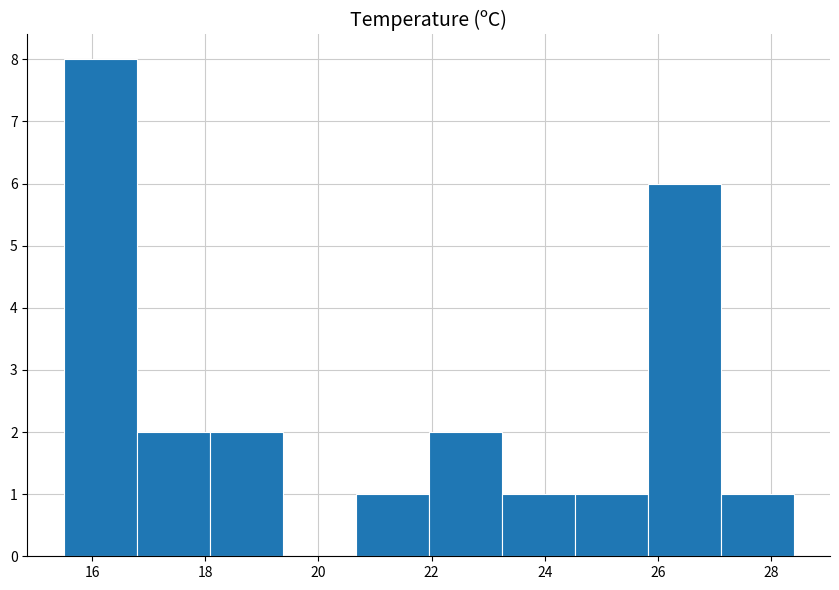

Reading left to right, list every bar in this chart as the range it spans on the x-axis followed by its height. Neither the bar edges nor the heights are printed on the chart, so give them approximately, as read against the axes.

15.6 to 16.8: 8
16.8 to 18.0: 2
18.0 to 19.4: 2
19.4 to 20.6: 0
20.6 to 22.0: 1
22.0 to 23.2: 2
23.2 to 24.6: 1
24.6 to 25.8: 1
25.8 to 27.2: 6
27.2 to 28.4: 1